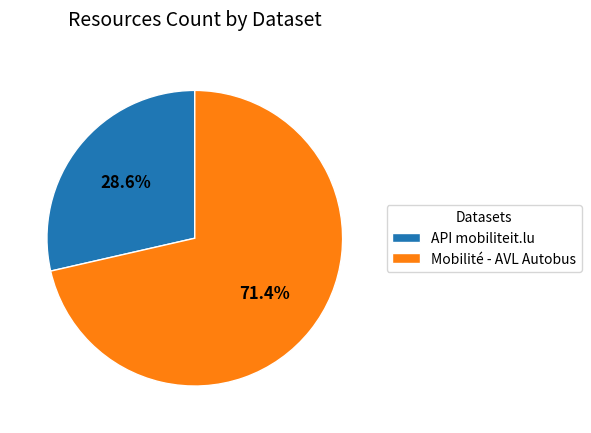

How many slices are in this pie chart?

2